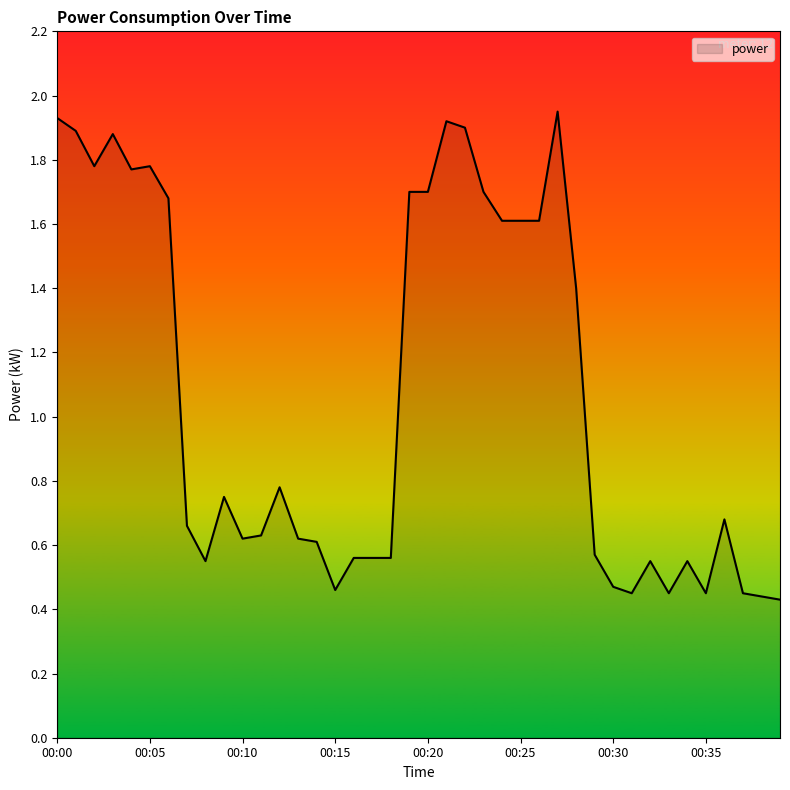

What is the difference between the maximum and minimum values?

1.5